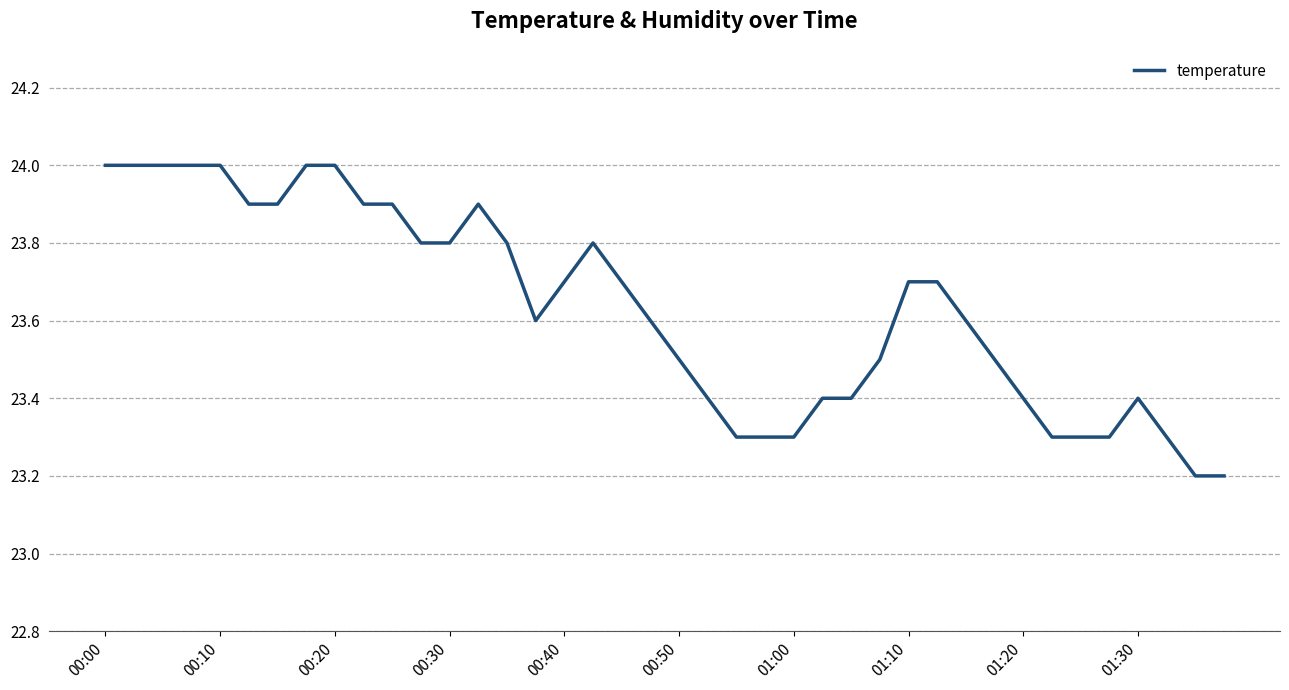

What is the difference between the maximum and minimum values?

0.8